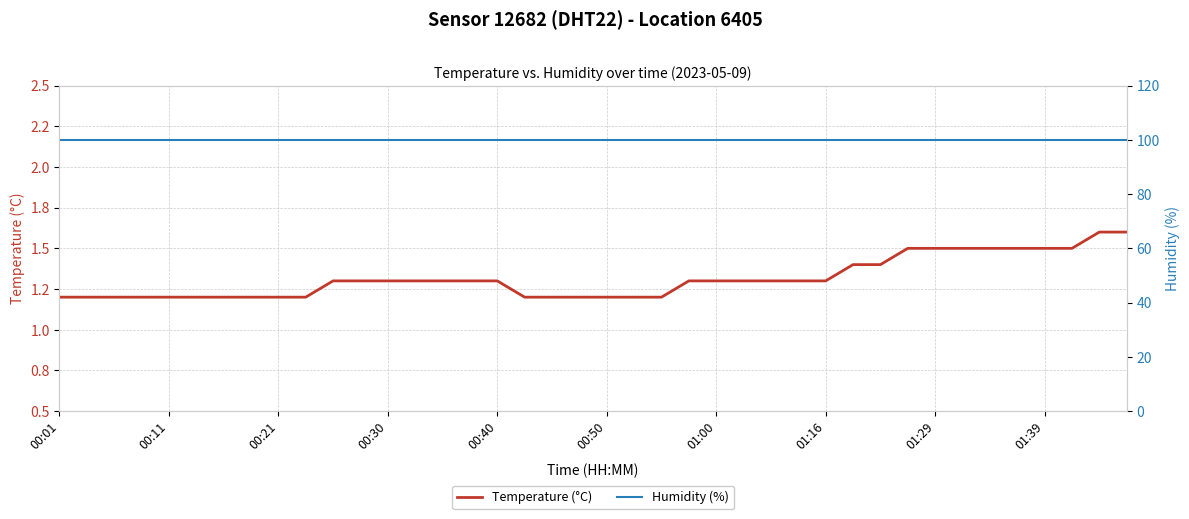

List the series in order of their overall mean, highest first.

Humidity (%), Temperature (°C)